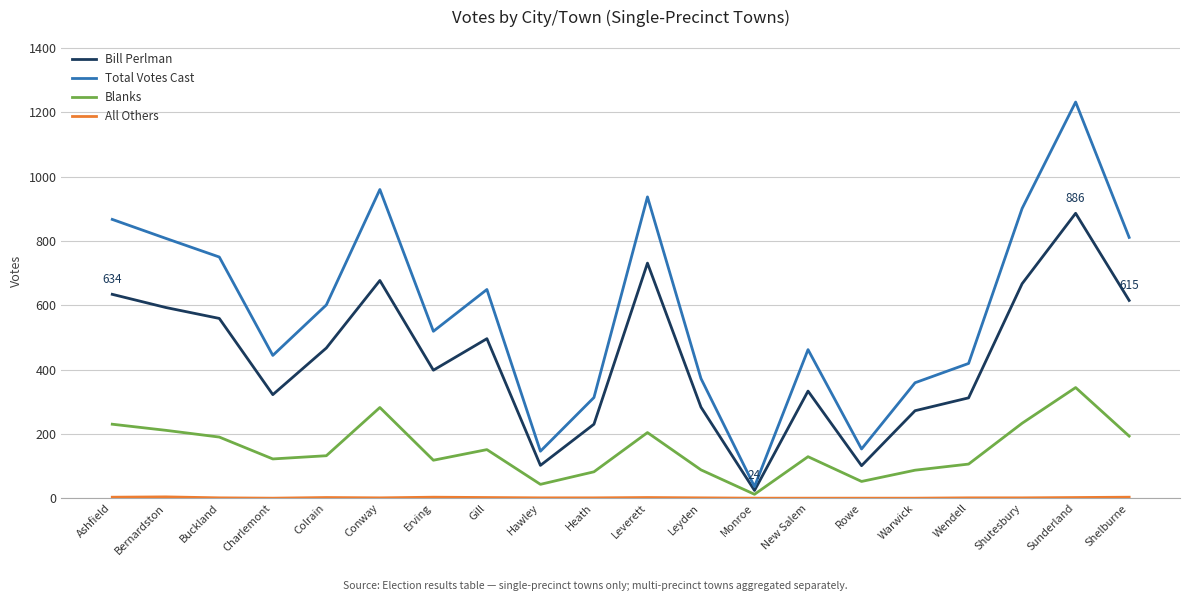

At which label does Bill Perlman first exceed 467?

Ashfield